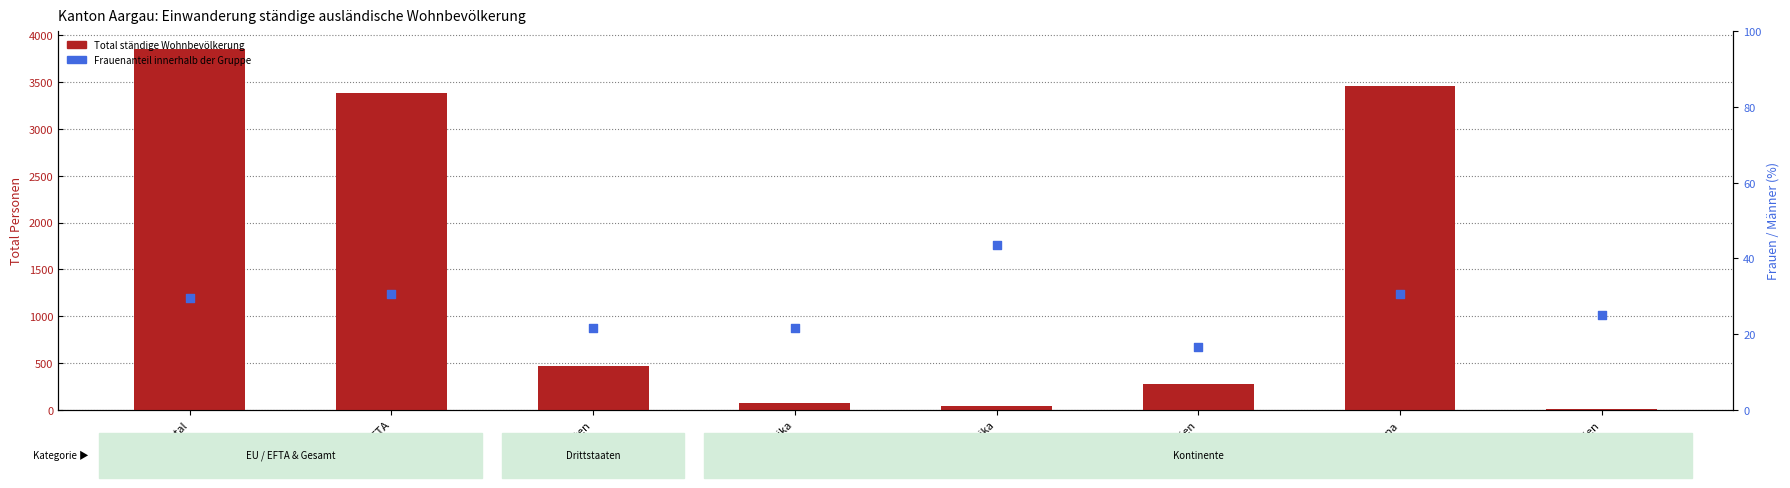

Which series reaches the maximum Y coordinate?

Total ständige Wohnbevölkerung